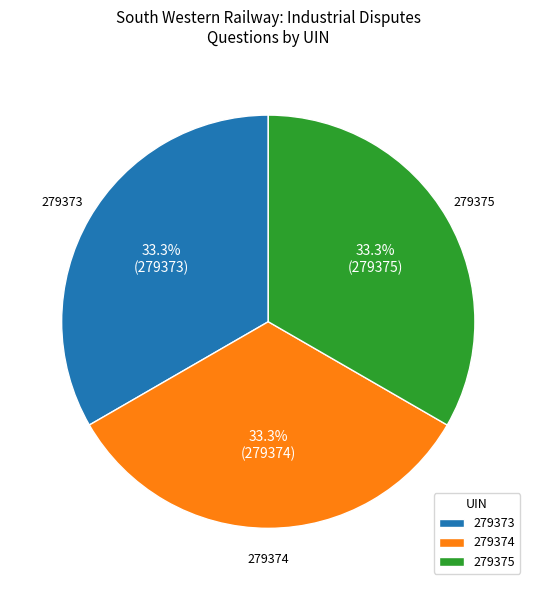

Count the number of slices in the pie.

3